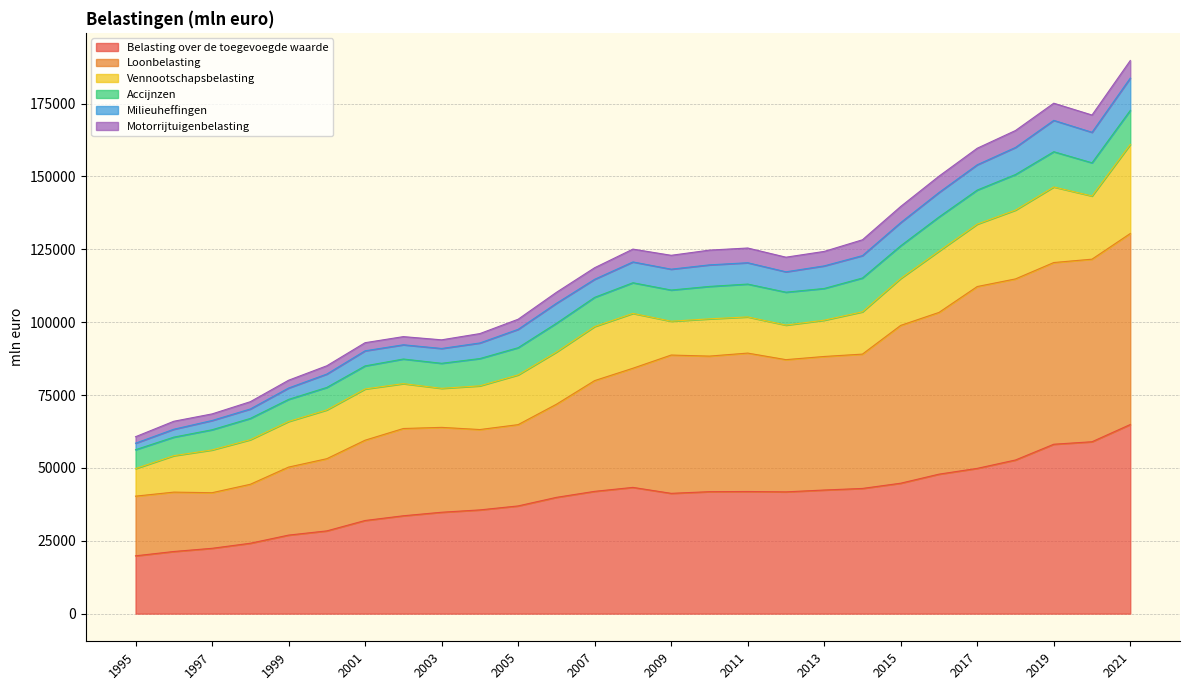

What is the highest value of the Belasting over de toegevoegde waarde series?

64881